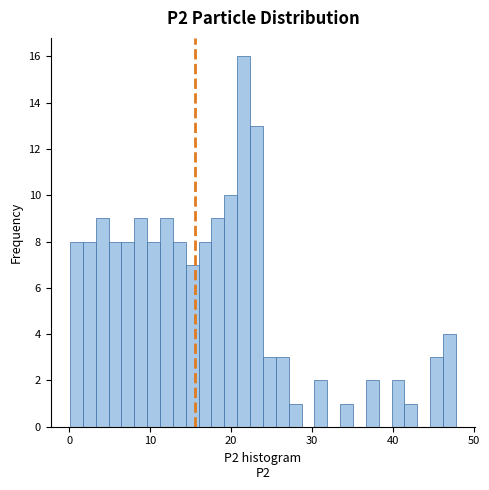

Around what value on the x-axis is the tallest bar? Give the approximate position of its centre, as read against the axis.

22